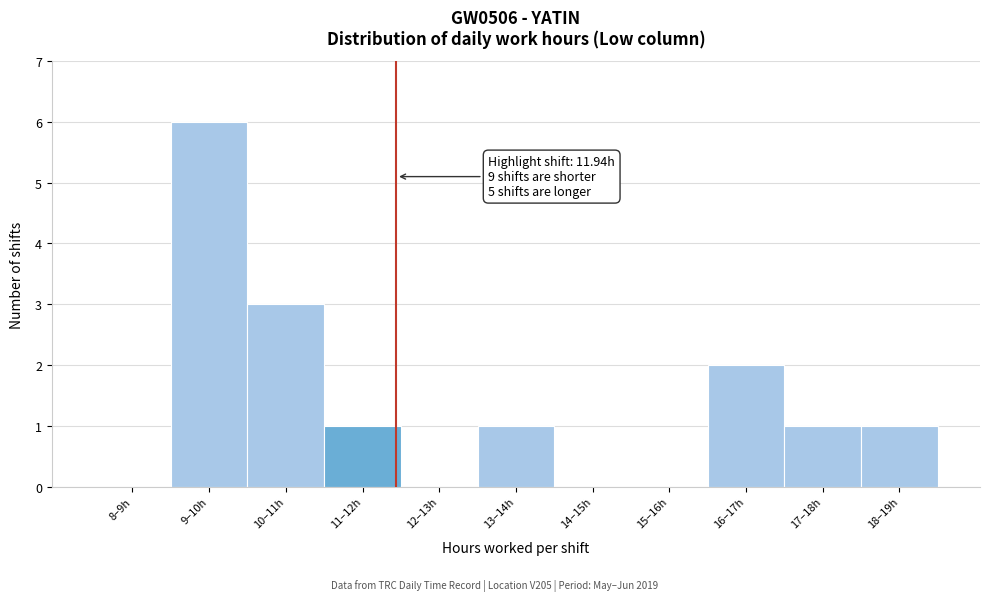

Reading left to right, what are all the values shown in this chart?

8–9h=0	9–10h=6	10–11h=3	11–12h=1	12–13h=0	13–14h=1	14–15h=0	15–16h=0	16–17h=2	17–18h=1	18–19h=1